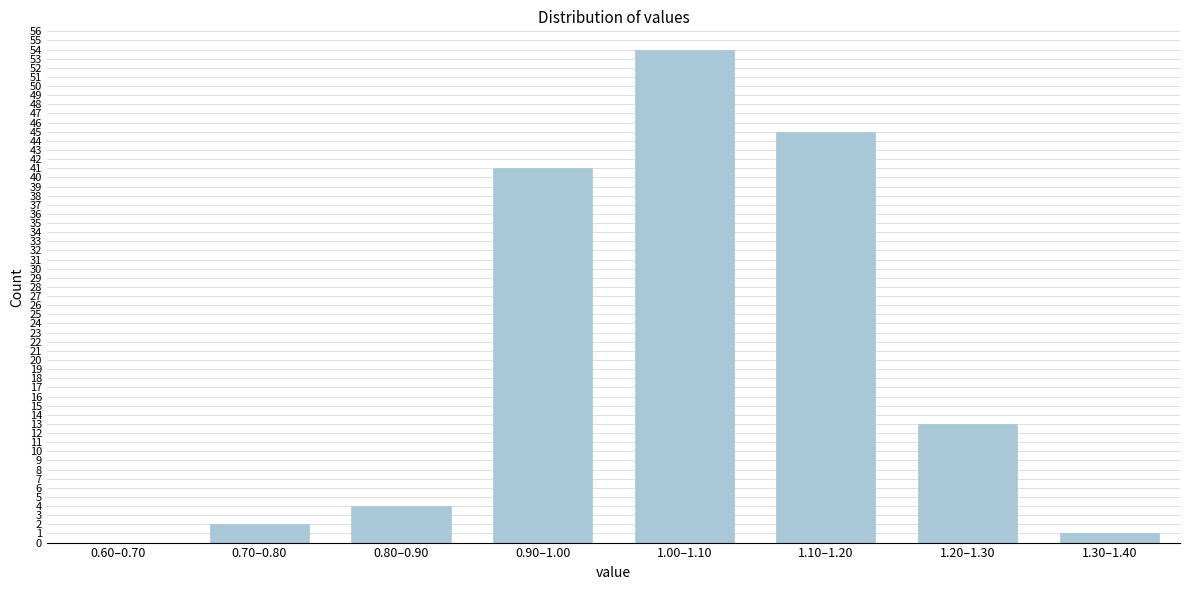

Reading left to right, transcribe all the data shown in this chart.

0.60–0.70=0	0.70–0.80=2	0.80–0.90=4	0.90–1.00=41	1.00–1.10=54	1.10–1.20=45	1.20–1.30=13	1.30–1.40=1